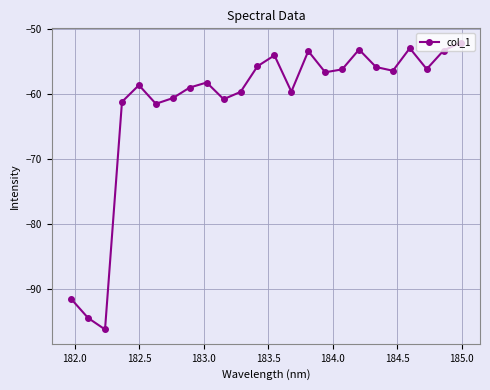

Count the number of data series in this chart.

1